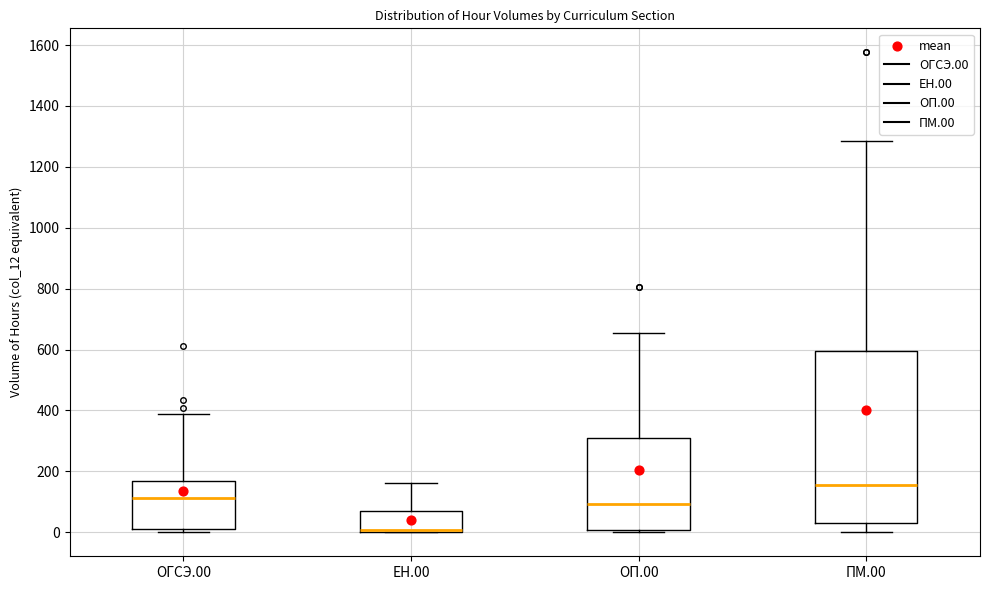

Reading left to right, read every box against the y-axis: the position of its median line, the range the box covers, and the ends of its whiskers. The values are not printed on the chart, so give them approximately, as read against the axis.

ОГСЭ.00: median 120, box 20 to 160, whiskers 0 to 380
ЕН.00: median 0 (just above the box's lower edge), box 0 to 80, whiskers 0 to 160
ОП.00: median 100, box 0 to 320, whiskers 0 (just below the box's lower edge) to 660
ПМ.00: median 160, box 40 to 600, whiskers 0 to 1280